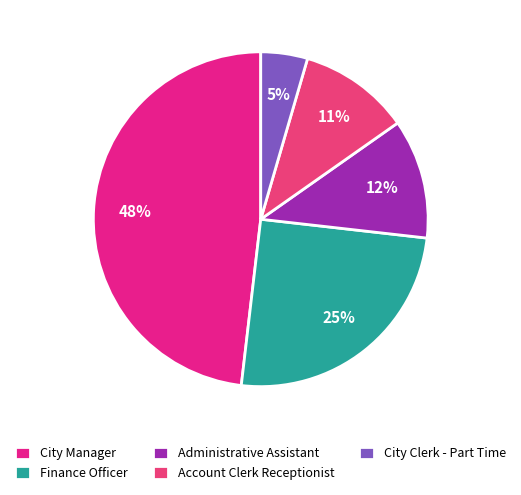

How many segments does this pie chart have?

5